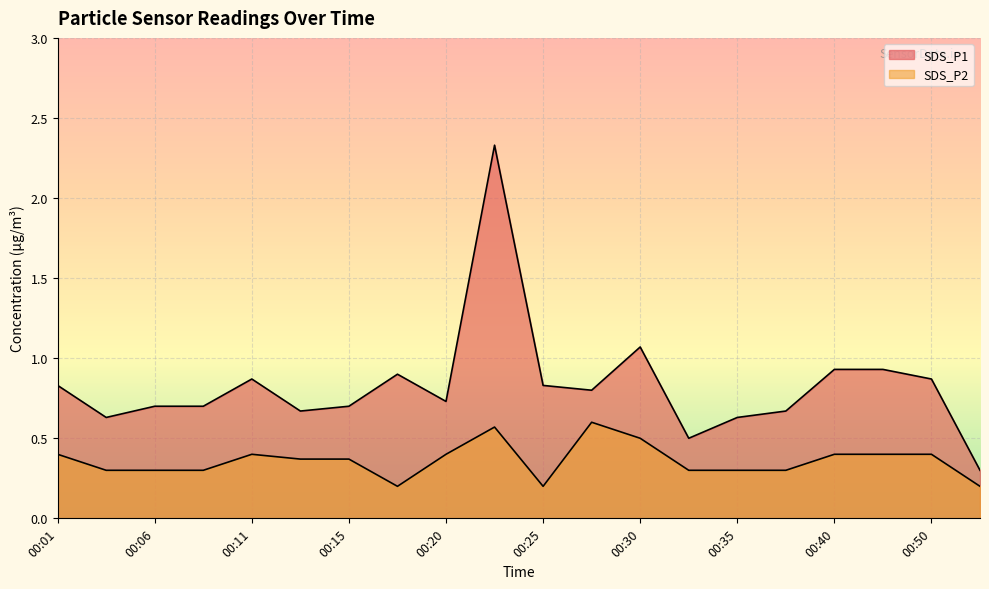

At which category does SDS_P2 reach its first local peak?

00:11